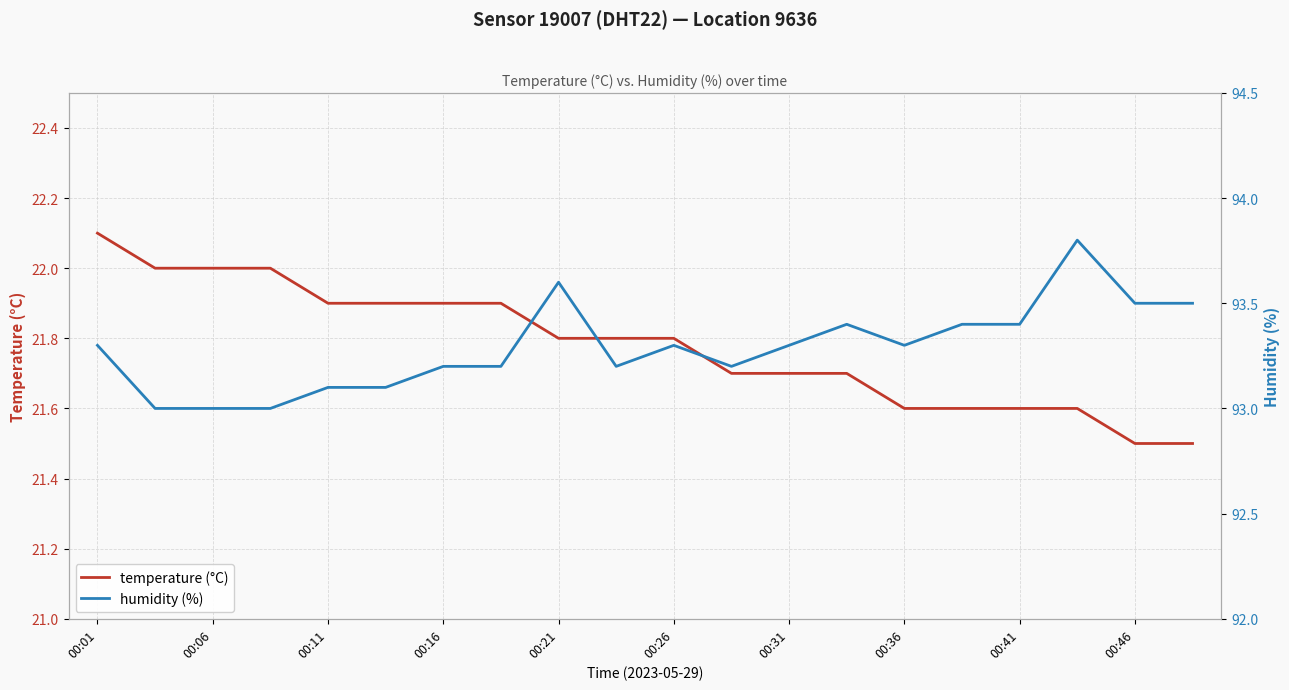

True or false: temperature (°C) and humidity (%) intersect in this chart.

False